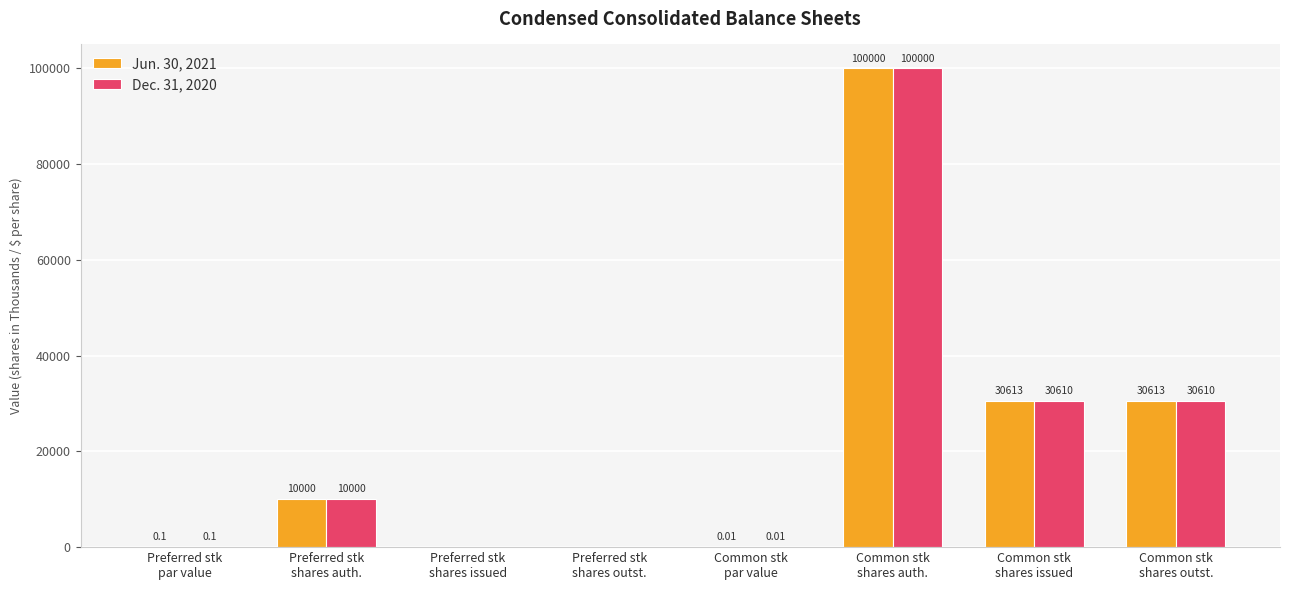

The Jun. 30, 2021 series shows 0.0 at Preferred stk
shares outst.. True or false?

True